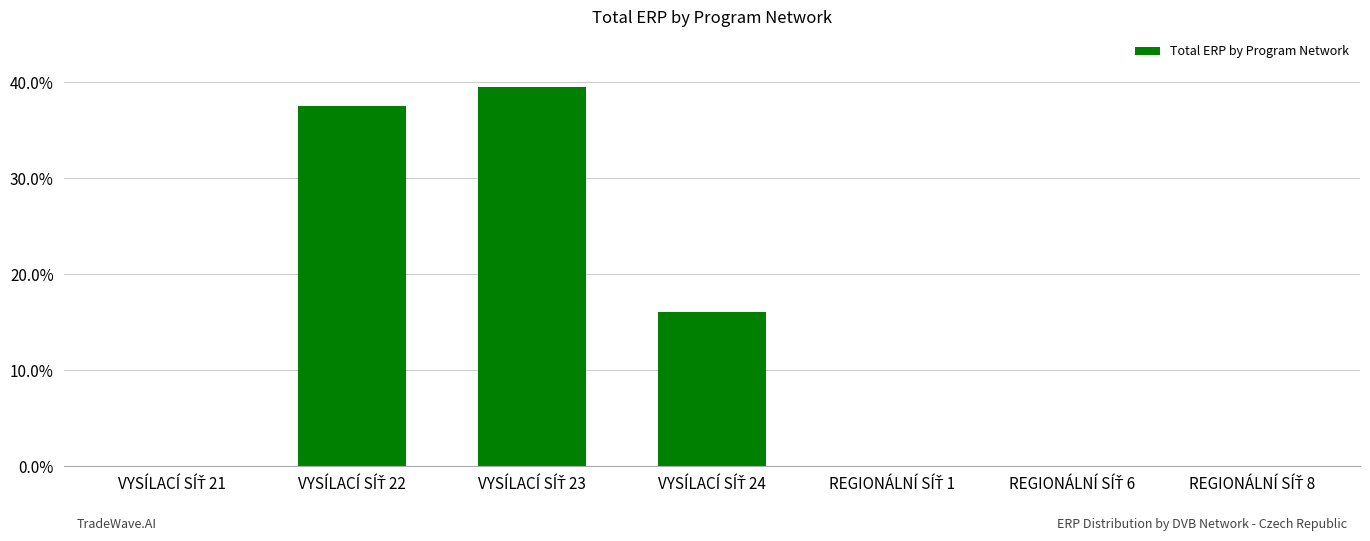

What is the maximum value shown in the chart?

39.5